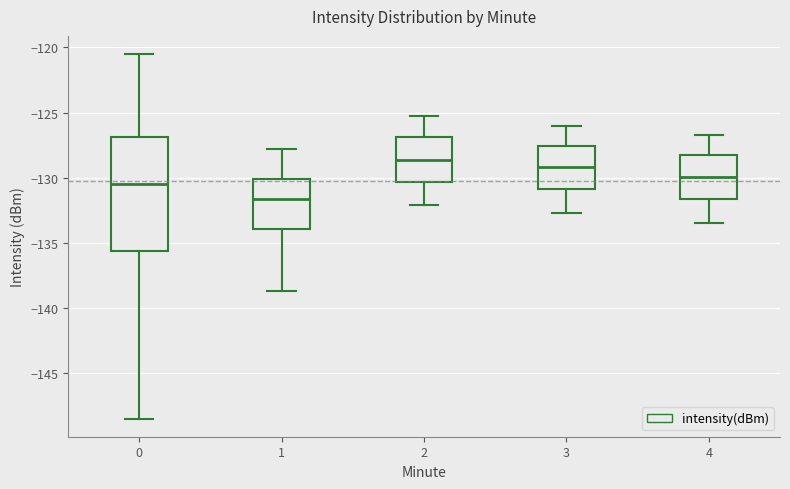

Where is the lower edge of the box at x = 0 on the y-axis? The values are not printed on the chart, so give them approximately, as read against the axis.

-135.5